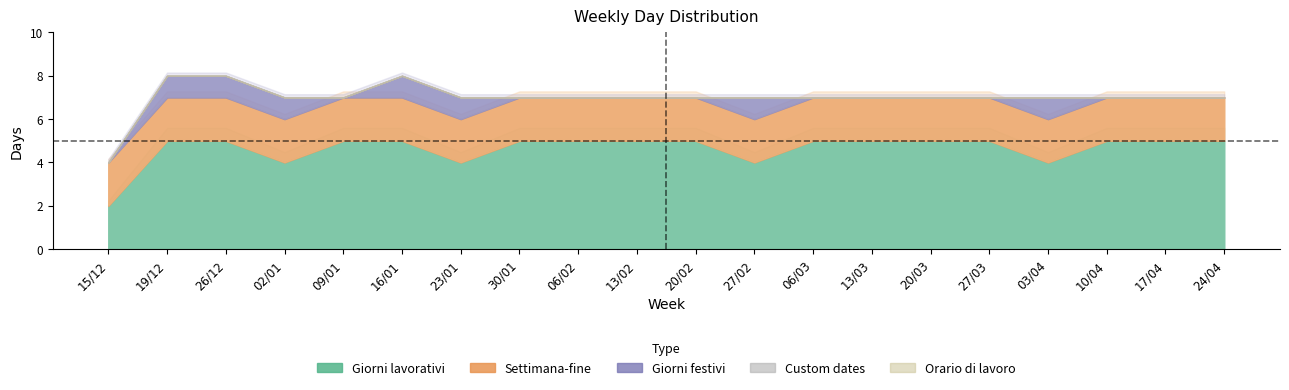

True or false: Giorni festivi has more than 0 interior local peaks.

True